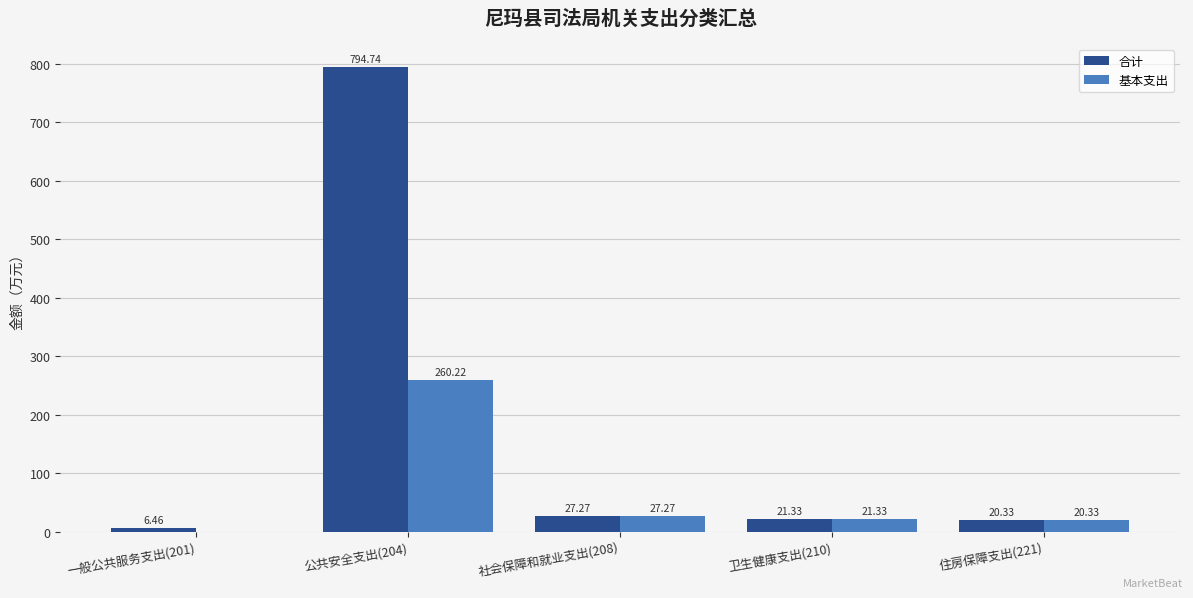

What is the total value across all series at 卫生健康支出(210)?

42.7